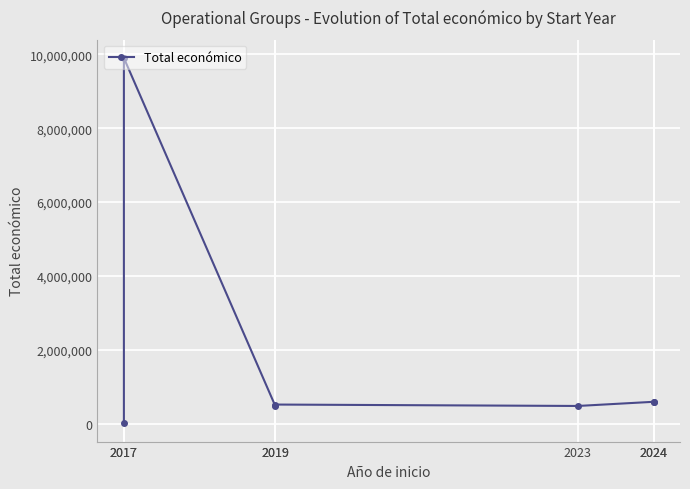

Does the chart display data point markers on the line(s)?

Yes